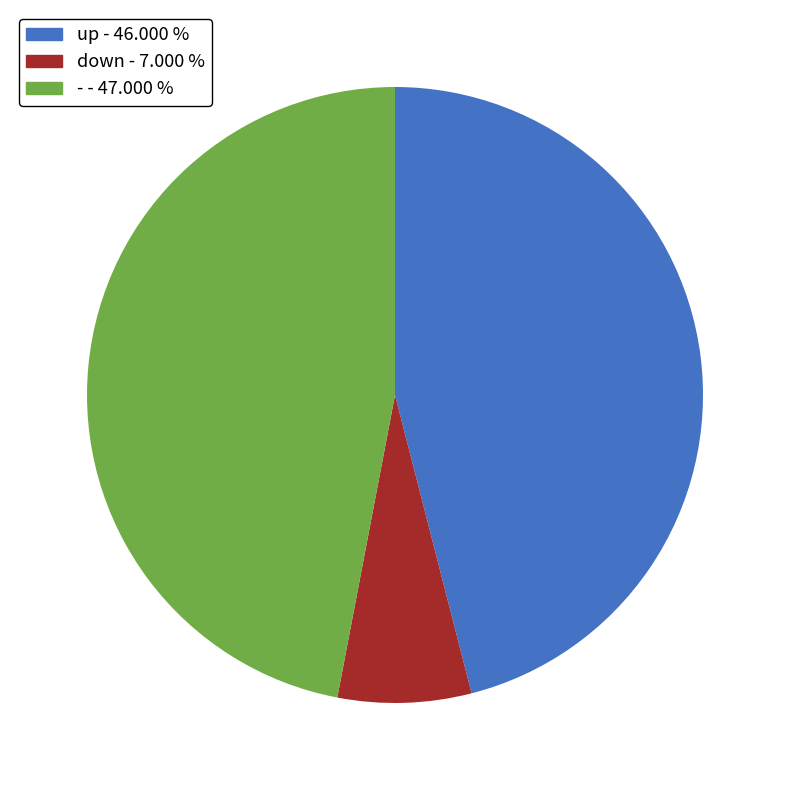

The up slice represents 33% of the pie. True or false?

False